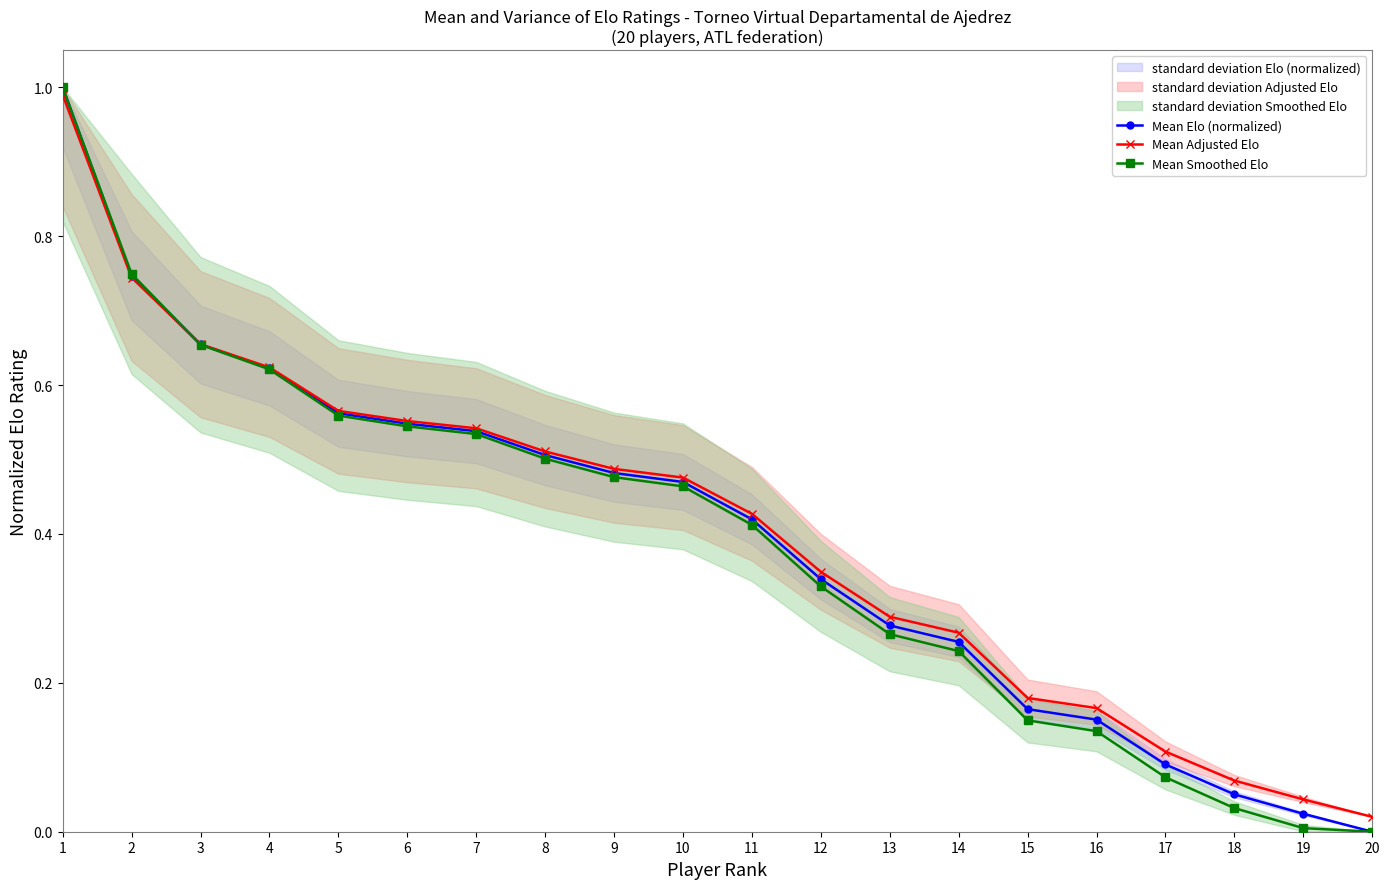

Which has a higher value, 1 or 3?

1